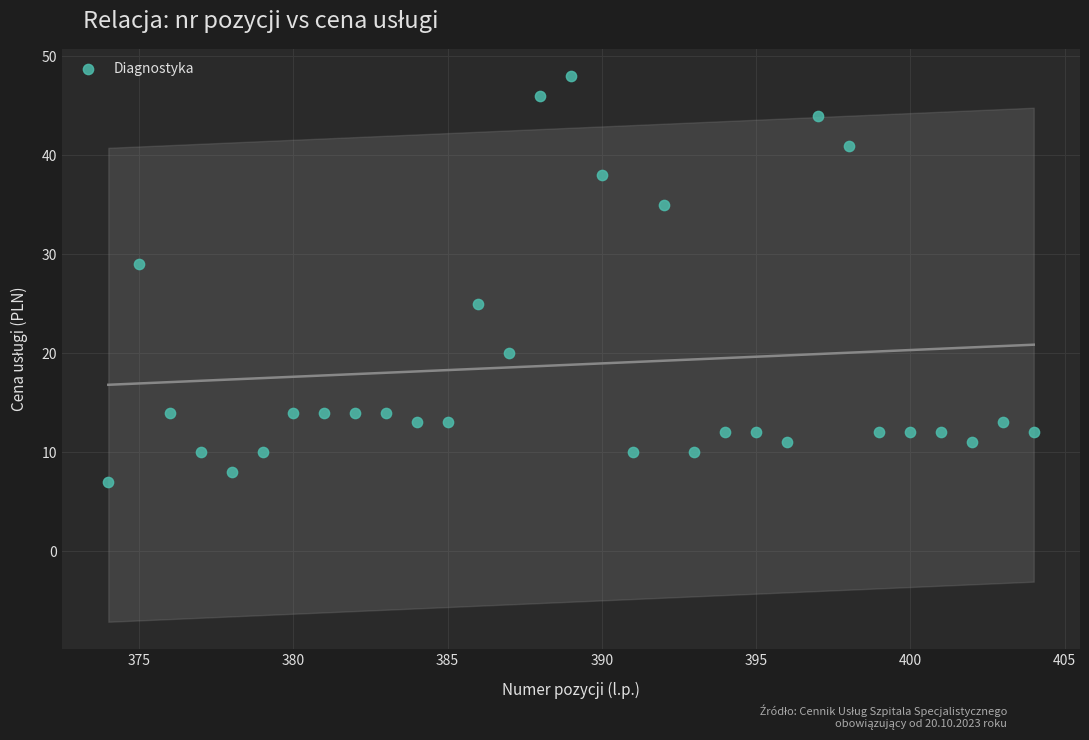

What is the range of Y values (max minus min)?

41